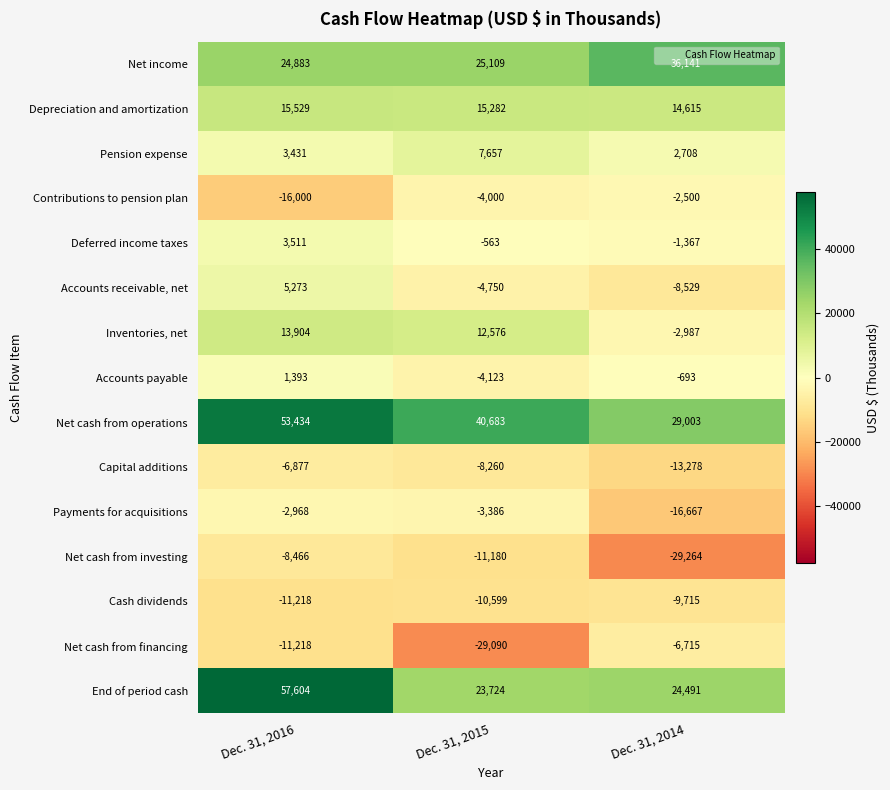

What is the minimum value shown in the chart?

-29264